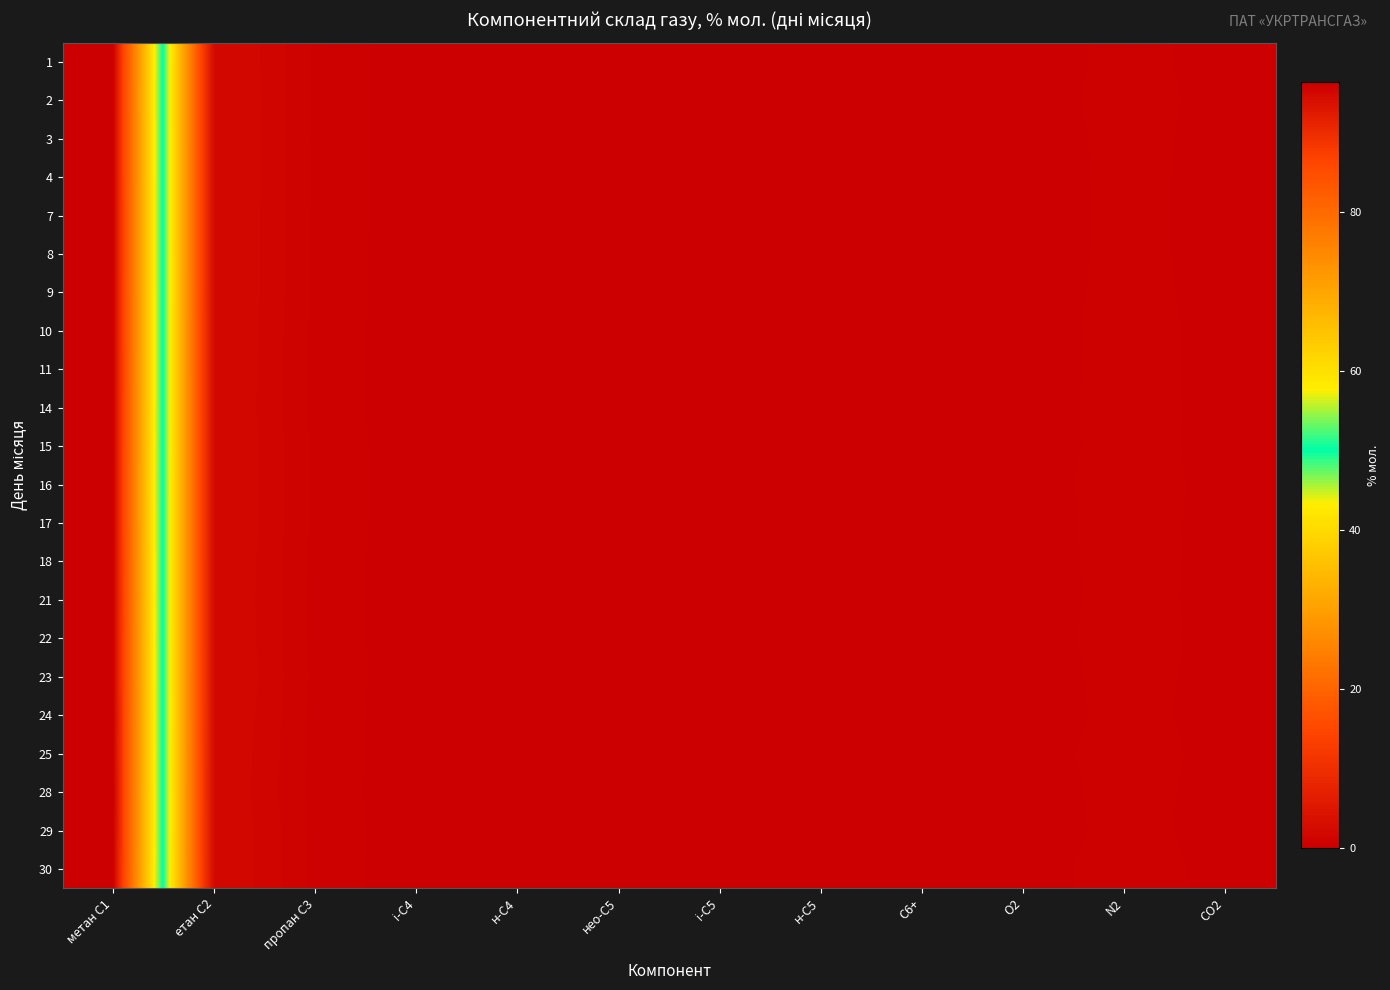

Reading left to right, list all the values displayed in this chart.

1: метан С1=96.1	етан С2=2.2	пропан С3=0.7	і-С4=0.1	н-С4=0.1	нео-С5=0.0	і-С5=0.0	н-С5=0.0	С6+=0.0	О2=0.0	N2=0.6	СО2=0.2
2: метан С1=96.0	етан С2=2.2	пропан С3=0.7	і-С4=0.1	н-С4=0.1	нео-С5=0.0	і-С5=0.0	н-С5=0.0	С6+=0.0	О2=0.0	N2=0.6	СО2=0.2
3: метан С1=96.1	етан С2=2.2	пропан С3=0.7	і-С4=0.1	н-С4=0.1	нео-С5=0.0	і-С5=0.0	н-С5=0.0	С6+=0.0	О2=0.0	N2=0.6	СО2=0.2
4: метан С1=96.1	етан С2=2.2	пропан С3=0.7	і-С4=0.1	н-С4=0.1	нео-С5=0.0	і-С5=0.0	н-С5=0.0	С6+=0.0	О2=0.0	N2=0.6	СО2=0.2
7: метан С1=96.2	етан С2=2.2	пропан С3=0.7	і-С4=0.1	н-С4=0.1	нео-С5=0.0	і-С5=0.0	н-С5=0.0	С6+=0.0	О2=0.0	N2=0.5	СО2=0.2
8: метан С1=96.2	етан С2=2.2	пропан С3=0.7	і-С4=0.1	н-С4=0.1	нео-С5=0.0	і-С5=0.0	н-С5=0.0	С6+=0.0	О2=0.0	N2=0.6	СО2=0.2
9: метан С1=96.1	етан С2=2.2	пропан С3=0.7	і-С4=0.1	н-С4=0.1	нео-С5=0.0	і-С5=0.0	н-С5=0.0	С6+=0.0	О2=0.0	N2=0.6	СО2=0.2
10: метан С1=96.1	етан С2=2.1	пропан С3=0.7	і-С4=0.1	н-С4=0.1	нео-С5=0.0	і-С5=0.0	н-С5=0.0	С6+=0.0	О2=0.0	N2=0.7	СО2=0.2
11: метан С1=96.2	етан С2=2.1	пропан С3=0.7	і-С4=0.1	н-С4=0.1	нео-С5=0.0	і-С5=0.0	н-С5=0.0	С6+=0.0	О2=0.0	N2=0.6	СО2=0.2
14: метан С1=96.1	етан С2=2.1	пропан С3=0.7	і-С4=0.1	н-С4=0.1	нео-С5=0.0	і-С5=0.0	н-С5=0.0	С6+=0.0	О2=0.0	N2=0.7	СО2=0.2
15: метан С1=96.1	етан С2=2.1	пропан С3=0.7	і-С4=0.1	н-С4=0.1	нео-С5=0.0	і-С5=0.0	н-С5=0.0	С6+=0.0	О2=0.0	N2=0.7	СО2=0.2
16: метан С1=96.1	етан С2=2.1	пропан С3=0.7	і-С4=0.1	н-С4=0.1	нео-С5=0.0	і-С5=0.0	н-С5=0.0	С6+=0.0	О2=0.0	N2=0.7	СО2=0.2
17: метан С1=96.1	етан С2=2.1	пропан С3=0.7	і-С4=0.1	н-С4=0.1	нео-С5=0.0	і-С5=0.0	н-С5=0.0	С6+=0.0	О2=0.0	N2=0.7	СО2=0.2
18: метан С1=96.2	етан С2=2.1	пропан С3=0.7	і-С4=0.1	н-С4=0.1	нео-С5=0.0	і-С5=0.0	н-С5=0.0	С6+=0.0	О2=0.0	N2=0.7	СО2=0.2
21: метан С1=96.2	етан С2=2.1	пропан С3=0.7	і-С4=0.1	н-С4=0.1	нео-С5=0.0	і-С5=0.0	н-С5=0.0	С6+=0.0	О2=0.0	N2=0.6	СО2=0.2
22: метан С1=96.1	етан С2=2.1	пропан С3=0.7	і-С4=0.1	н-С4=0.1	нео-С5=0.0	і-С5=0.0	н-С5=0.0	С6+=0.0	О2=0.0	N2=0.7	СО2=0.2
23: метан С1=96.1	етан С2=2.1	пропан С3=0.7	і-С4=0.1	н-С4=0.1	нео-С5=0.0	і-С5=0.0	н-С5=0.0	С6+=0.0	О2=0.0	N2=0.6	СО2=0.2
24: метан С1=96.3	етан С2=2.1	пропан С3=0.6	і-С4=0.1	н-С4=0.1	нео-С5=0.0	і-С5=0.0	н-С5=0.0	С6+=0.0	О2=0.0	N2=0.6	СО2=0.2
25: метан С1=96.2	етан С2=2.0	пропан С3=0.6	і-С4=0.1	н-С4=0.1	нео-С5=0.0	і-С5=0.0	н-С5=0.0	С6+=0.0	О2=0.0	N2=0.7	СО2=0.2
28: метан С1=96.4	етан С2=2.0	пропан С3=0.6	і-С4=0.1	н-С4=0.1	нео-С5=0.0	і-С5=0.0	н-С5=0.0	С6+=0.0	О2=0.0	N2=0.6	СО2=0.2
29: метан С1=96.3	етан С2=2.1	пропан С3=0.6	і-С4=0.1	н-С4=0.1	нео-С5=0.0	і-С5=0.0	н-С5=0.0	С6+=0.0	О2=0.0	N2=0.6	СО2=0.2
30: метан С1=96.1	етан С2=2.1	пропан С3=0.7	і-С4=0.1	н-С4=0.1	нео-С5=0.0	і-С5=0.0	н-С5=0.0	С6+=0.0	О2=0.0	N2=0.7	СО2=0.2